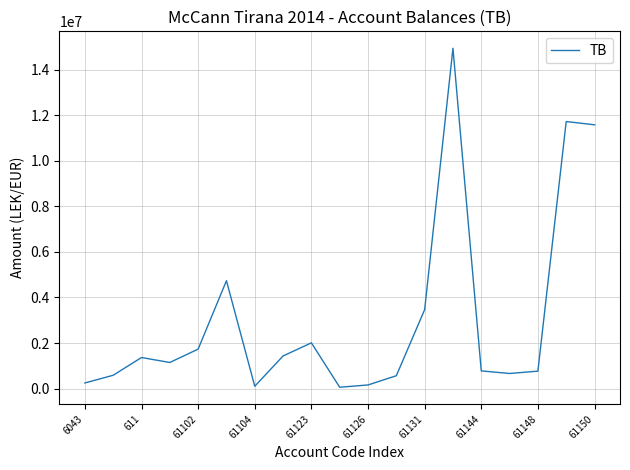

What is the maximum value shown in the chart?

14931158.8